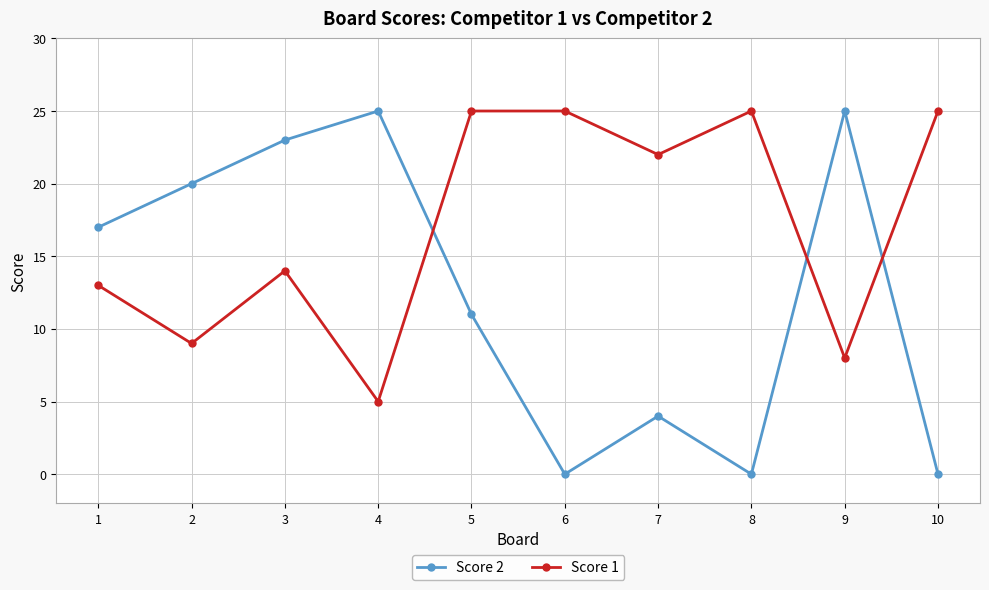

At which label is Score 2 closest to 12?

5